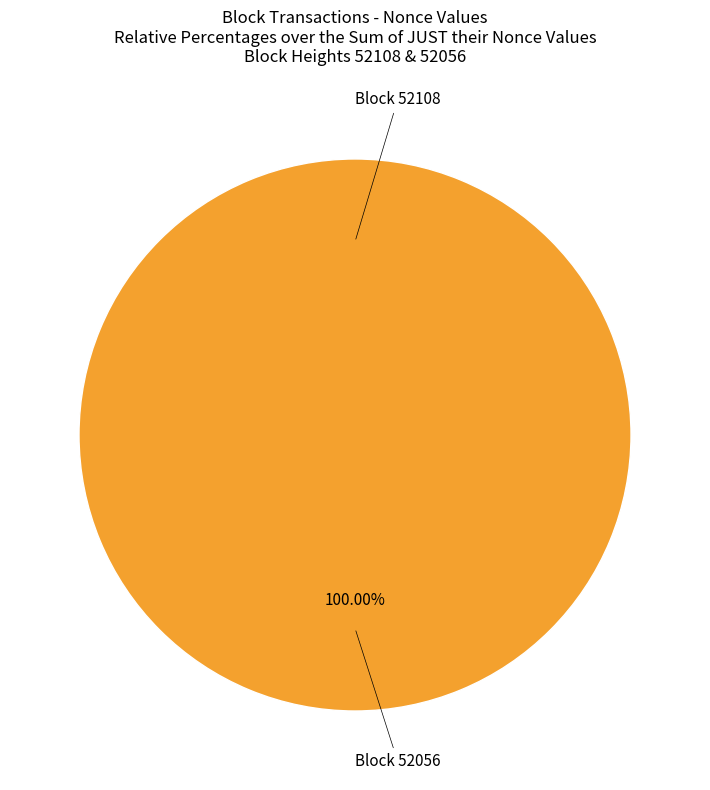

Rank the categories by value from highest to lowest.

52056, 52108